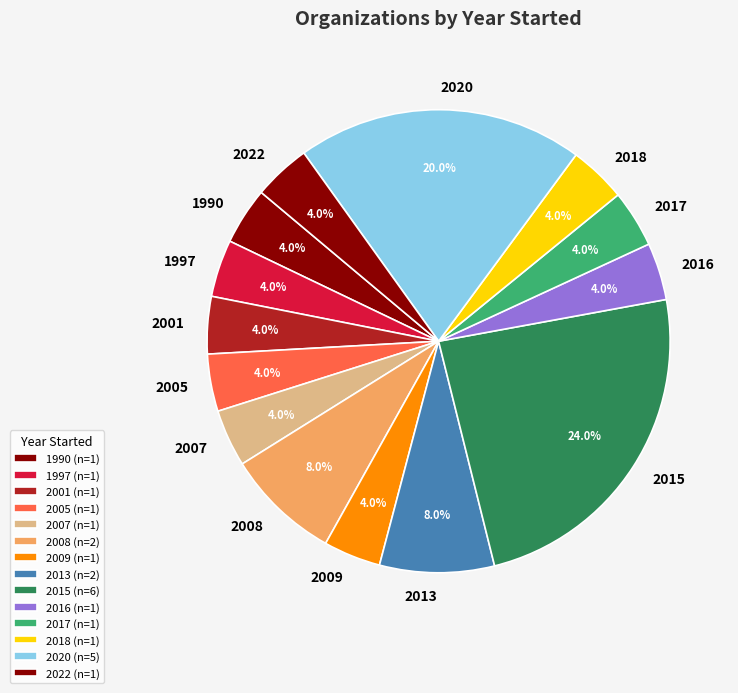

Is there a majority slice in this chart?

No